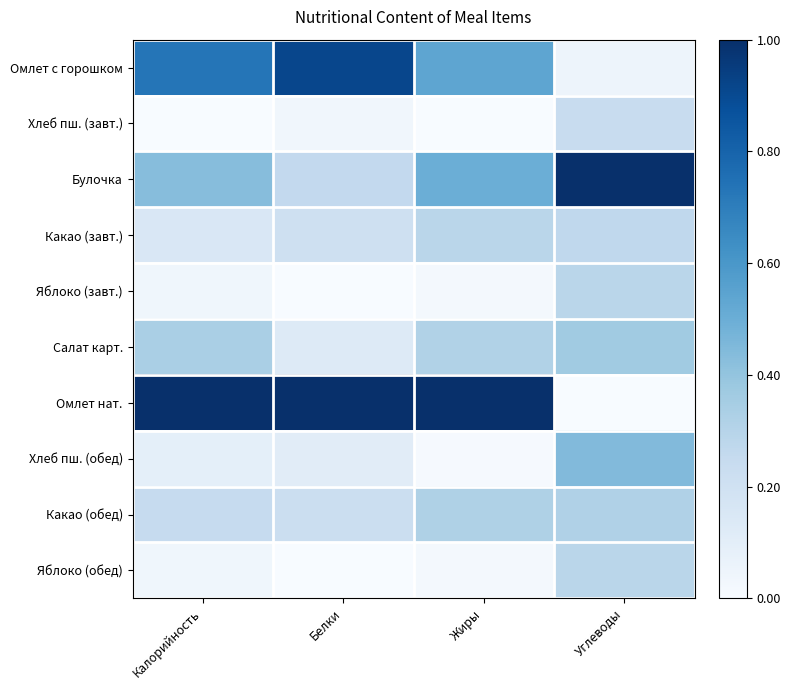

What is the spread (max minus min) of values at Углеводы?

1.0